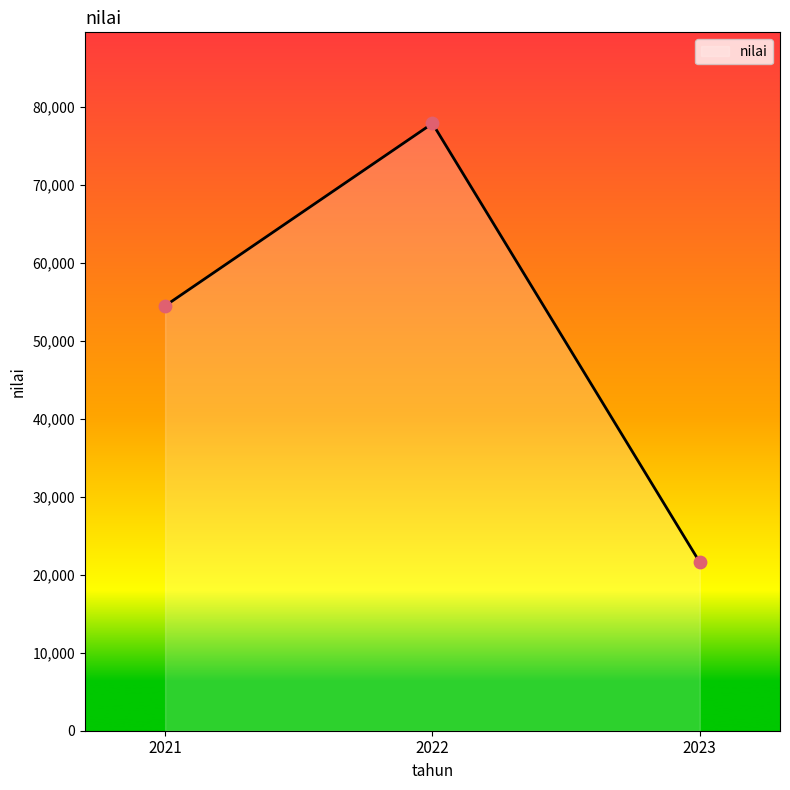

Between 2022 and 2023, which is larger?

2022